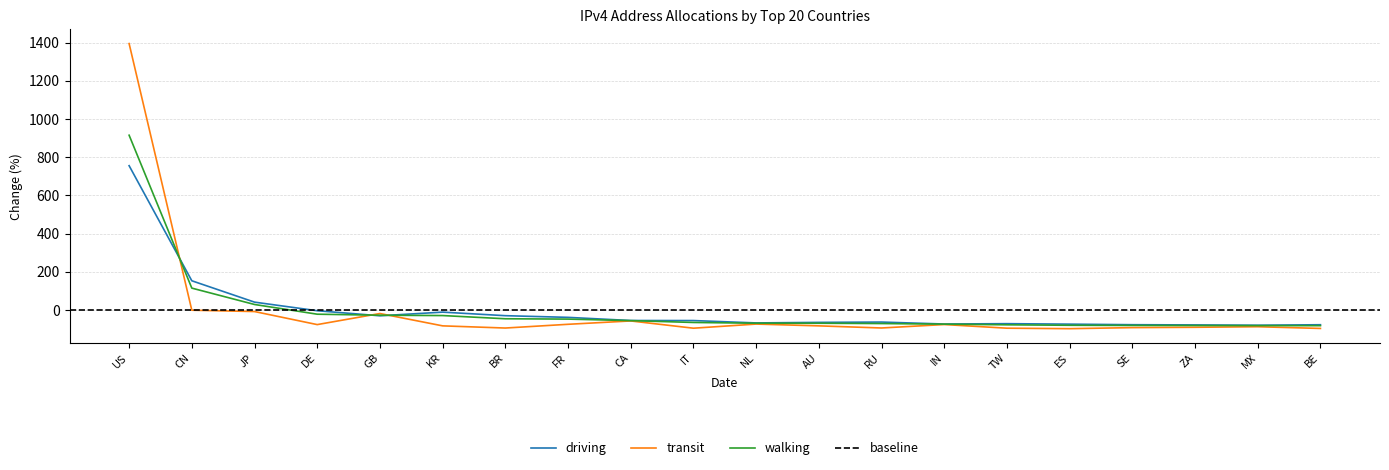

What is the difference between the highest and lowest values at FR?

36.3